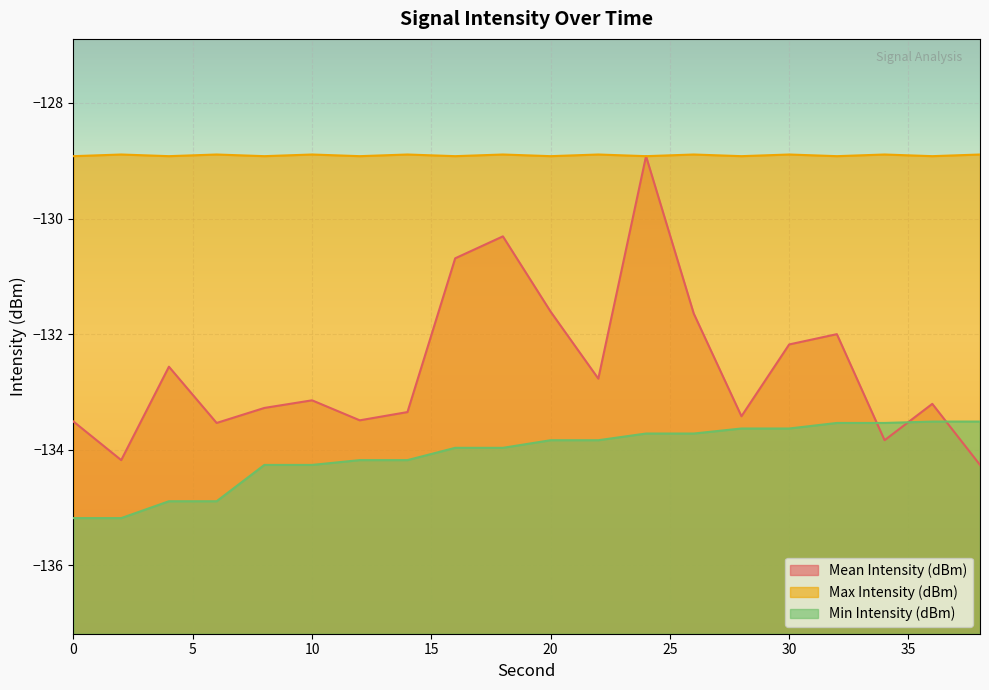

The value of Min Intensity (dBm) at 12 is -236.3. True or false?

False